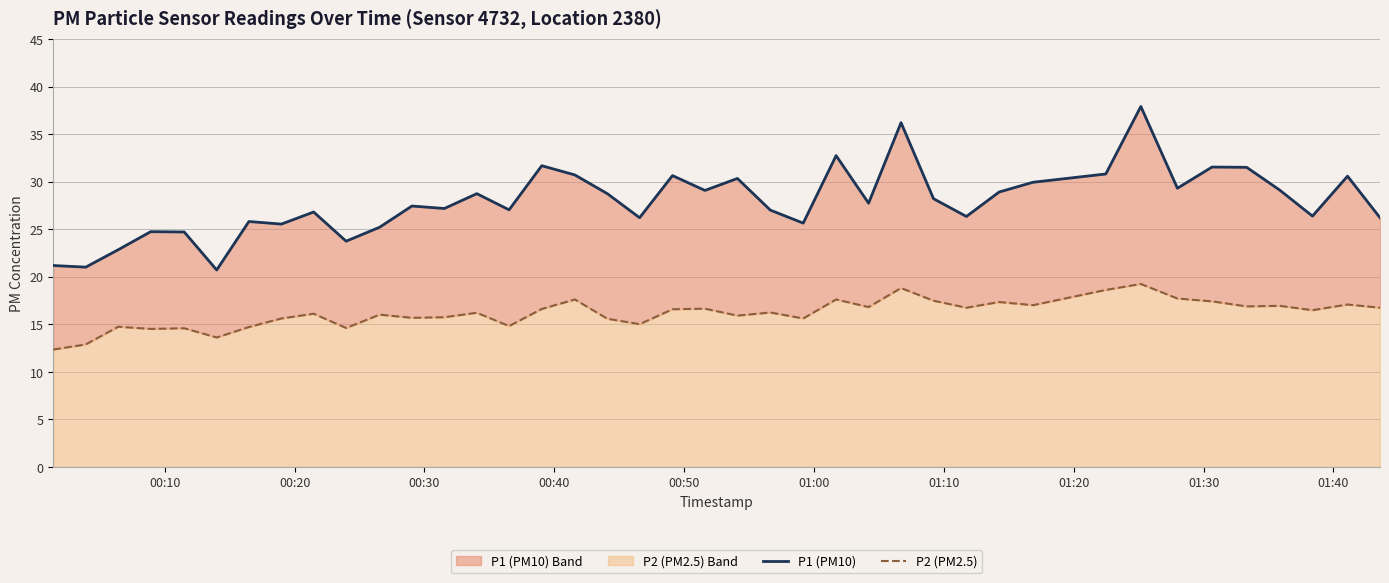

Does the chart display data point markers on the line(s)?

No